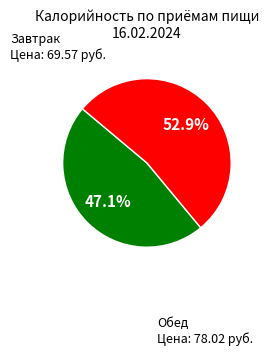

How many slices are in this pie chart?

2